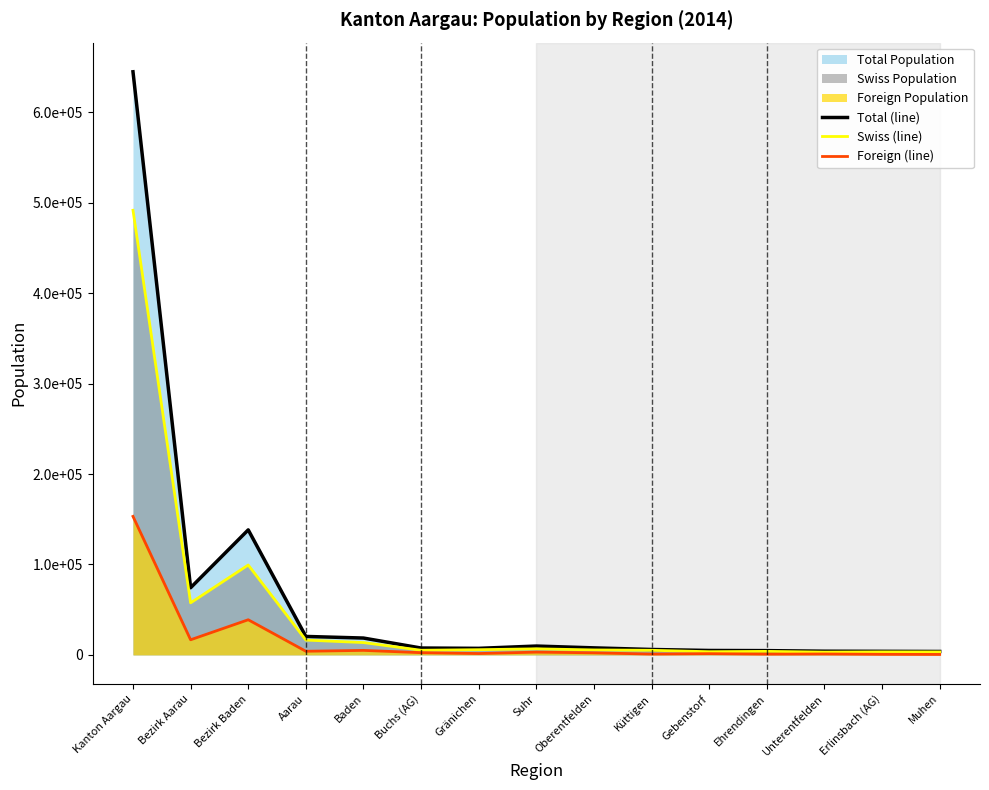

Reading left to right, extract all data points from this chart.

Total (line): 644830	74270	138254	20408	18631	7587	7250	9778	7769	5983	4888	4719	4069	3941	3784
Swiss (line): 491677	57550	99398	16384	13636	5131	5747	6715	5482	5082	3525	3888	3076	3309	3290
Foreign (line): 153153	16720	38856	4024	4995	2456	1503	3063	2287	901	1363	831	993	632	494